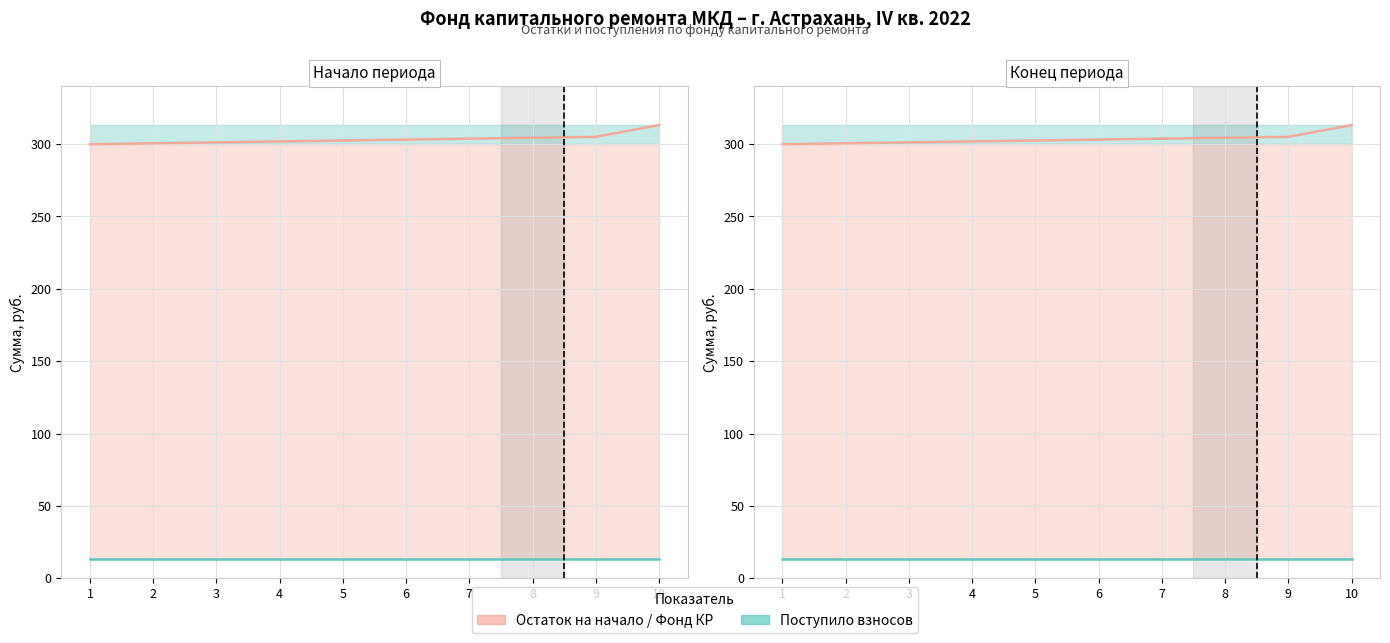

True or false: Фонд КР (начало → конец) and Поступило взносов intersect in this chart.

False